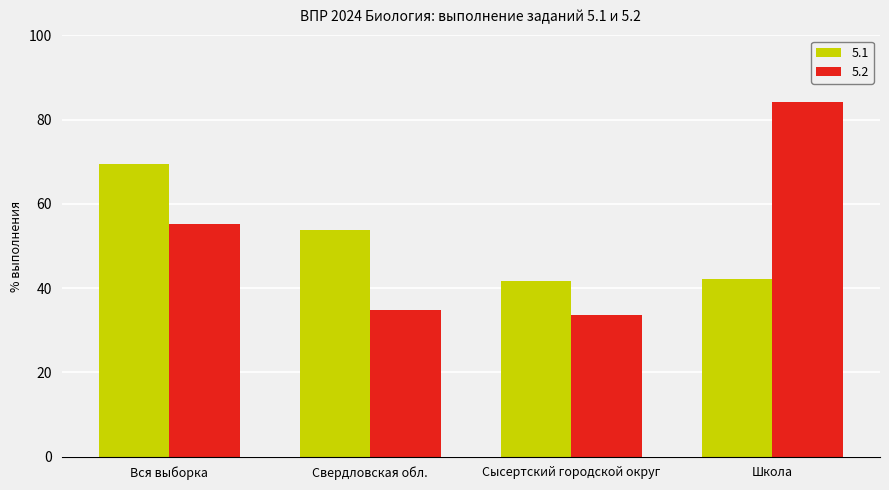

What is the difference between the maximum and minimum values in the 5.2 series?

50.6